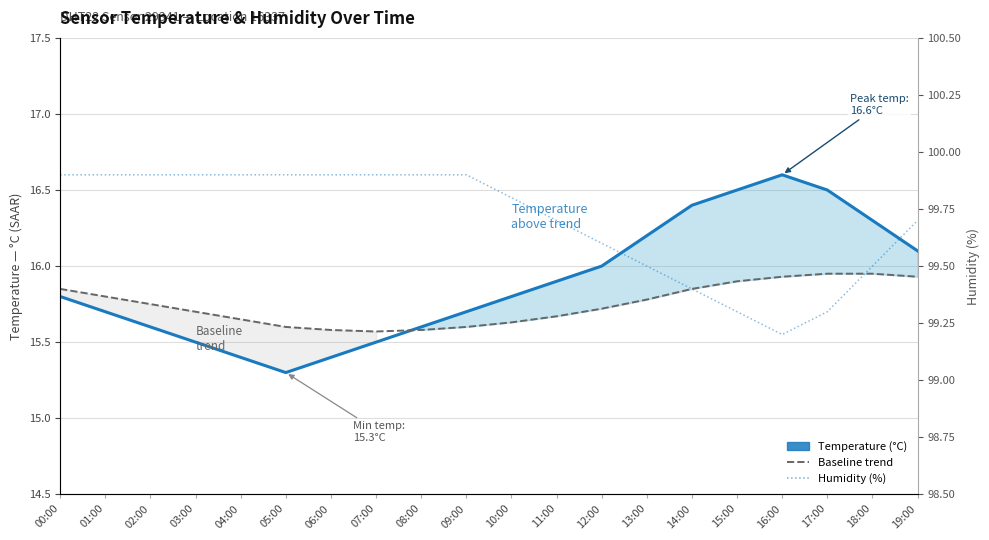

True or false: Humidity (%) has more than 0 interior local peaks.

False